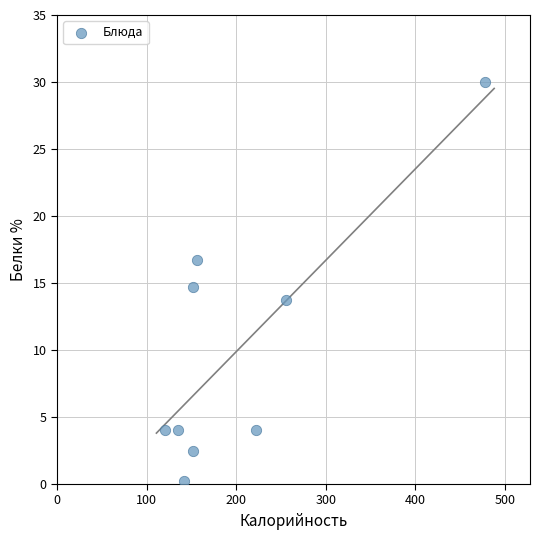

What is the range of Y values (max minus min)?

29.8